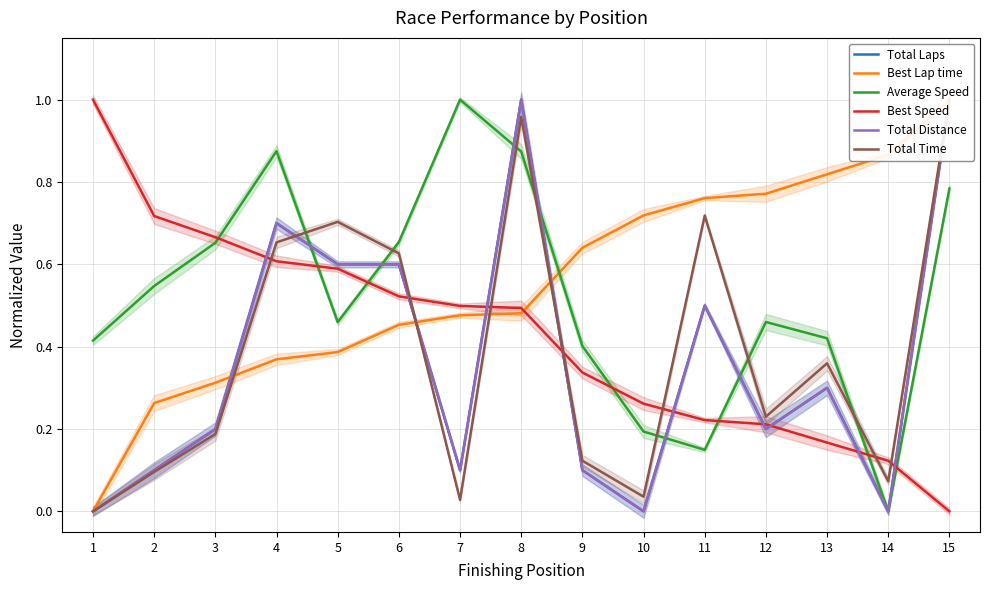

At which category does Total Time reach its first local valley?

7